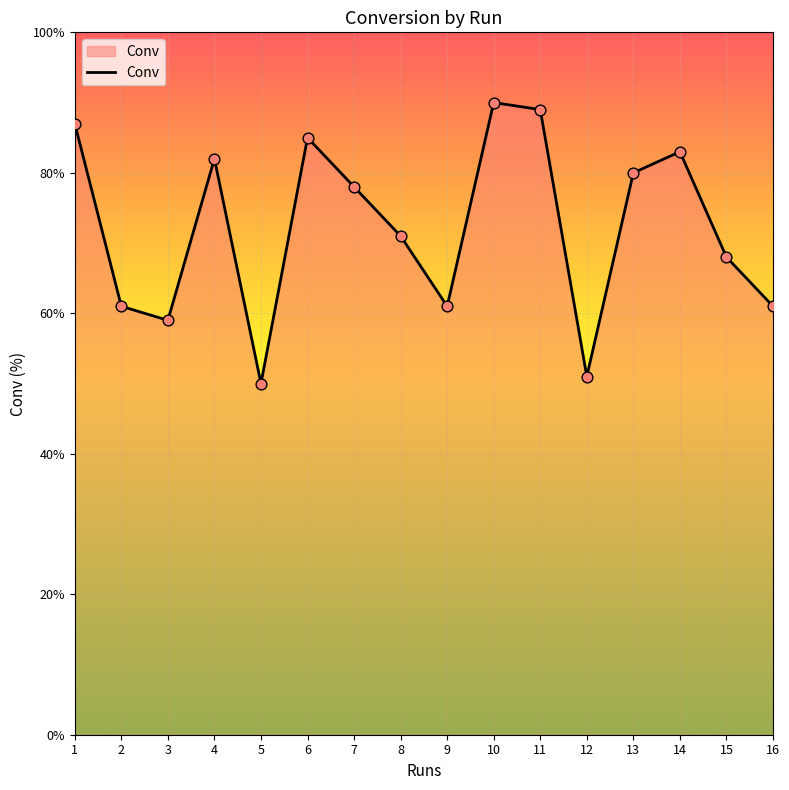

What is the change in value from 4 to 15?

-14